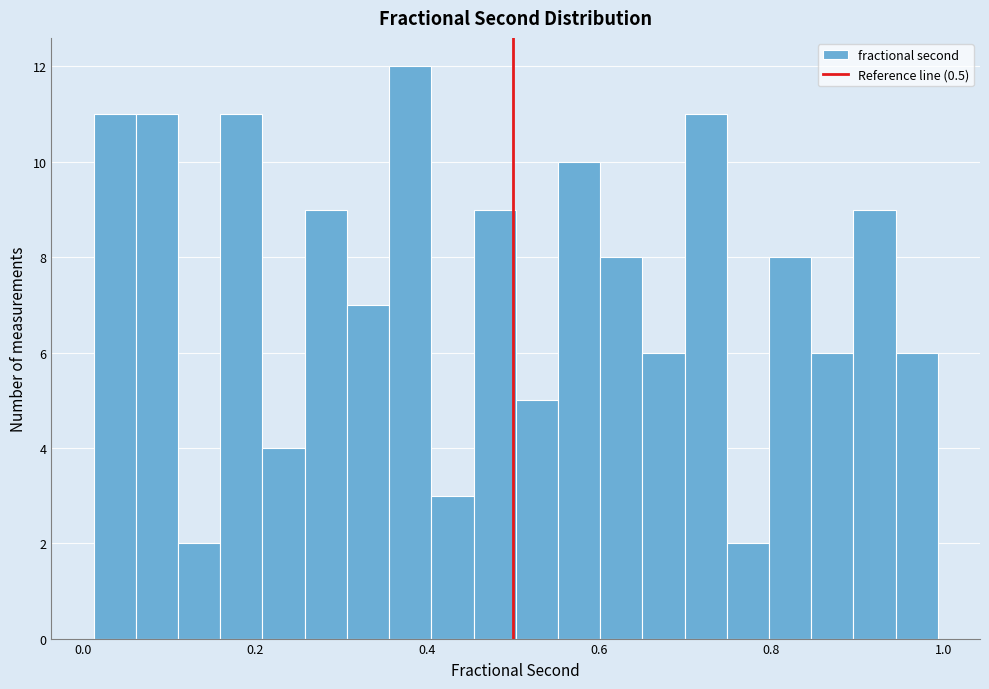

Around what value on the x-axis is the tallest bar? Give the approximate position of its centre, as read against the axis.

0.38